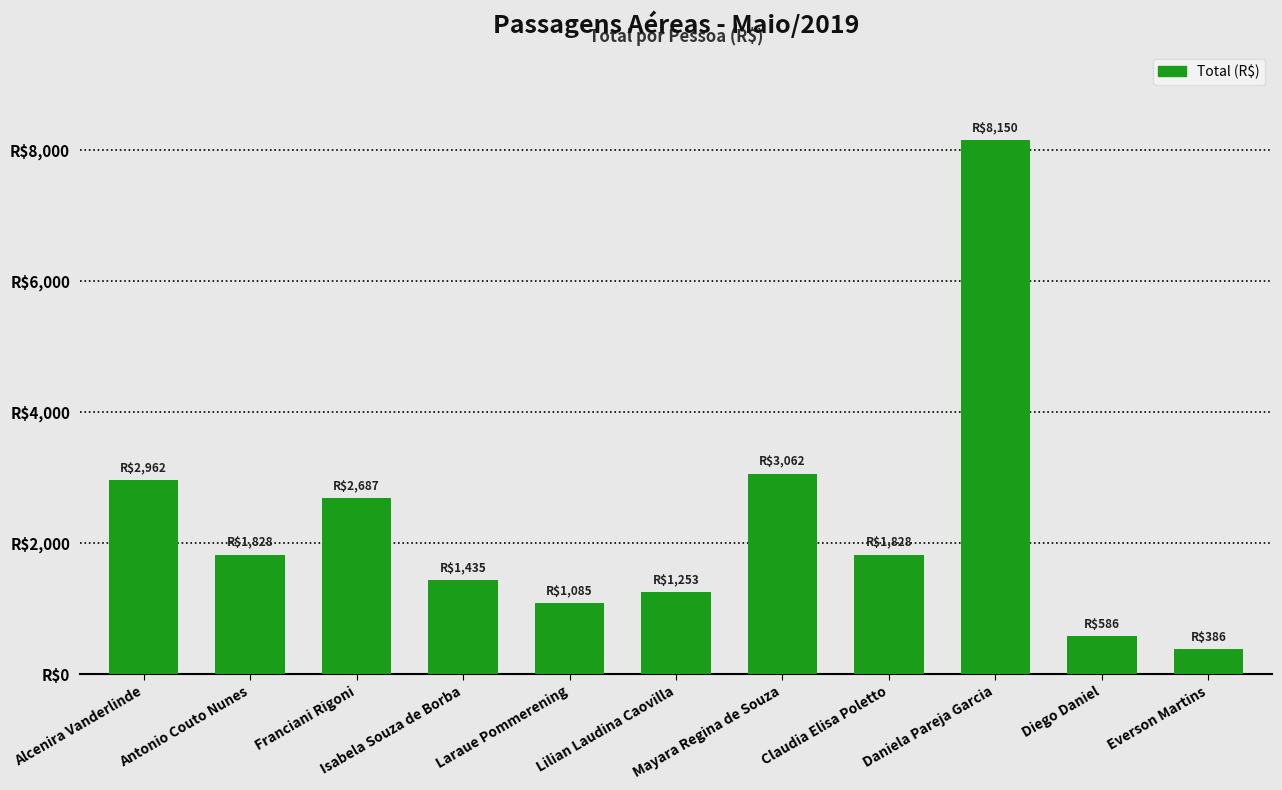

What is the label of the 7th bar from the left?

Mayara Regina de Souza